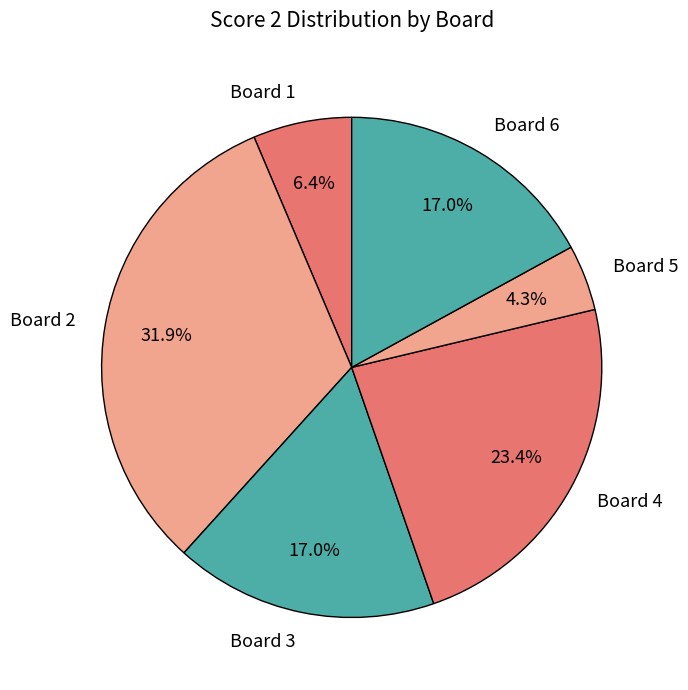

Which category has the smallest portion of the pie?

Board 5